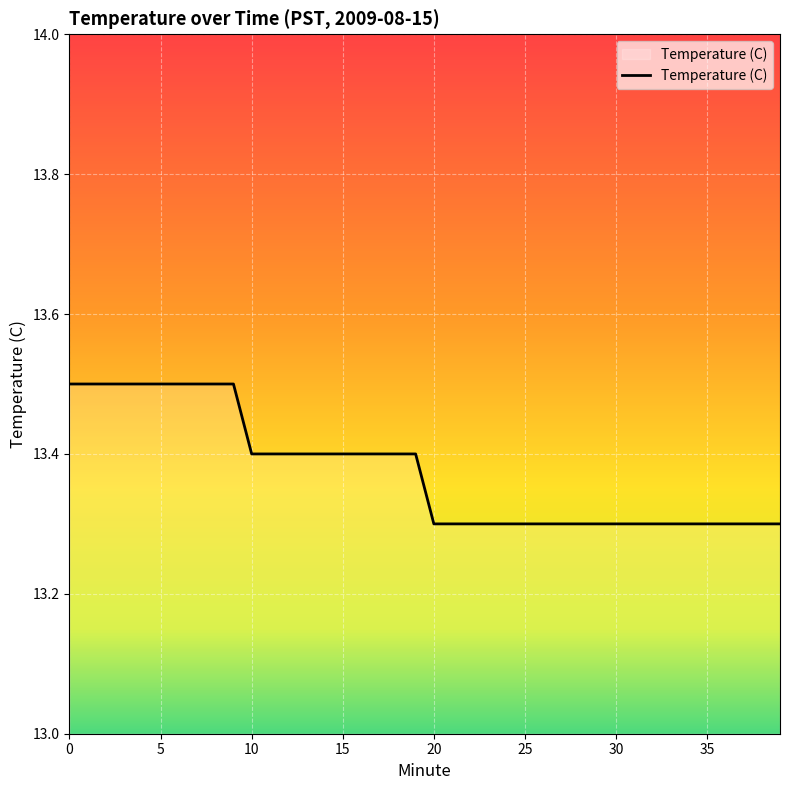

What is the smallest value displayed?

13.3